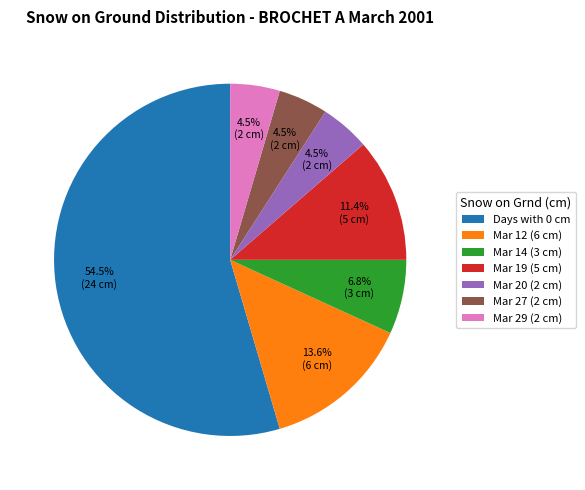

Does any single category account for the majority?

Yes